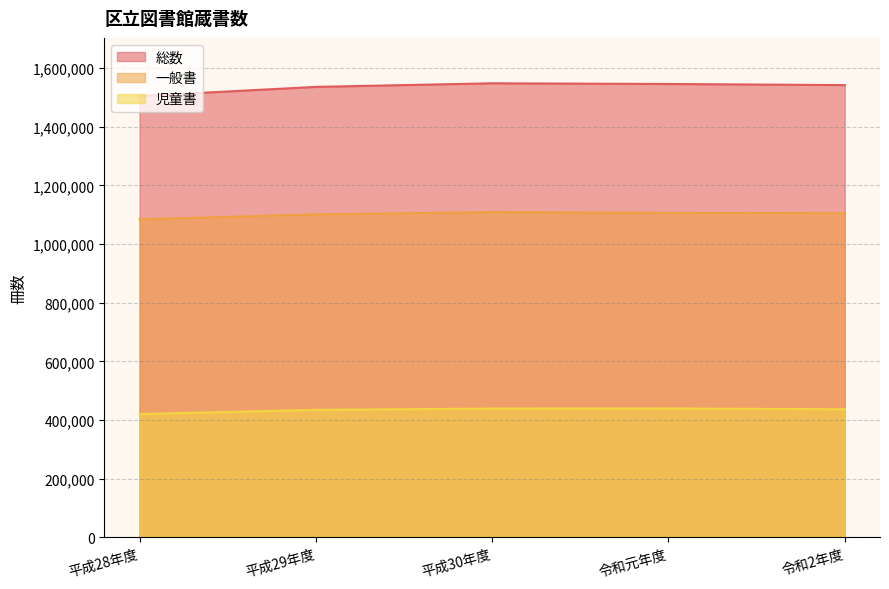

Reading right to left, what are all the values shown in this chart?

総数: 1542418	1546197	1548518	1536265	1505001
一般書: 1105519	1106563	1109256	1101470	1084499
児童書: 436899	439634	439262	434795	420502